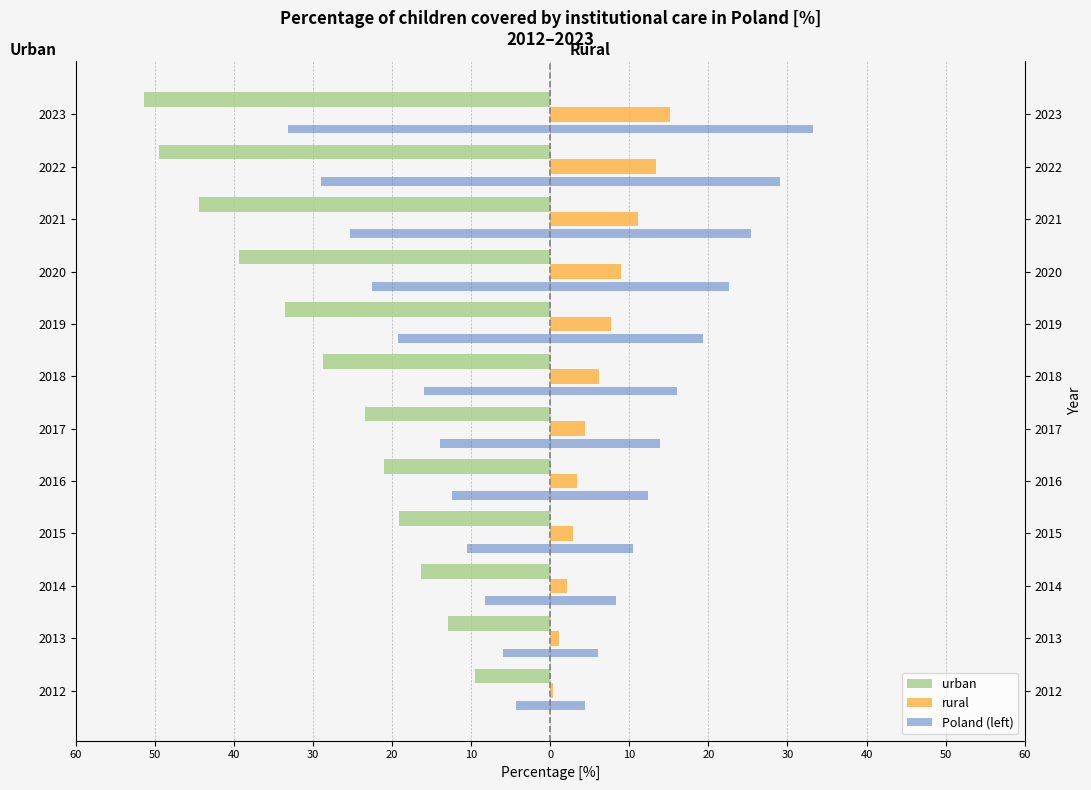

Which has a higher value, 2023 or 2015?

2015